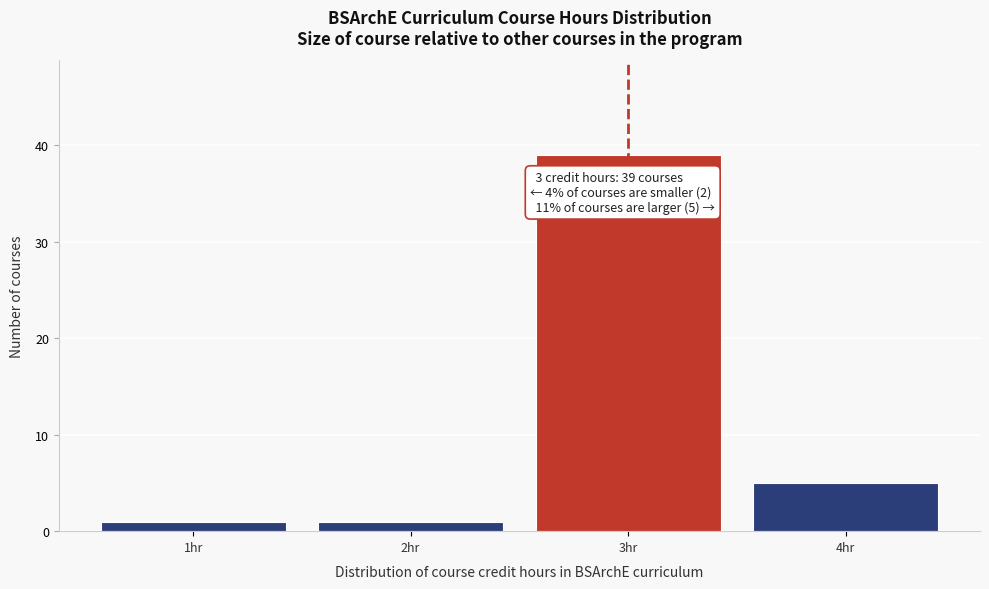

Reading left to right, transcribe all the data shown in this chart.

1	1	39	5